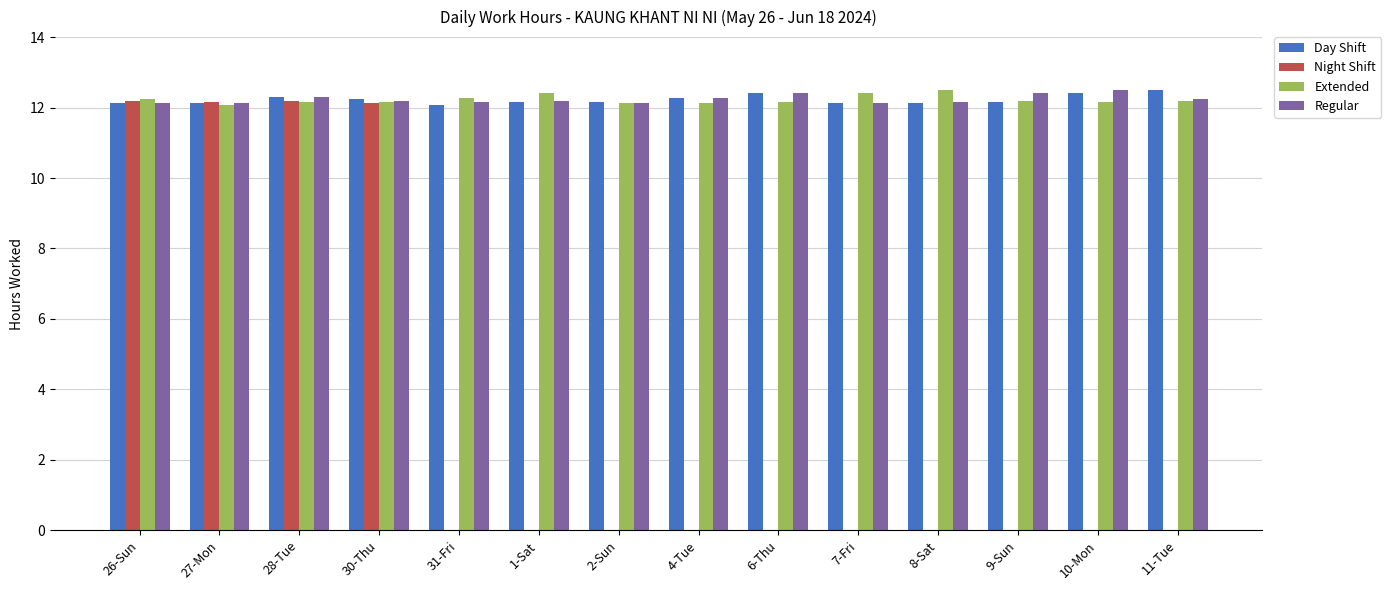

What is the maximum value shown in the chart?

12.5